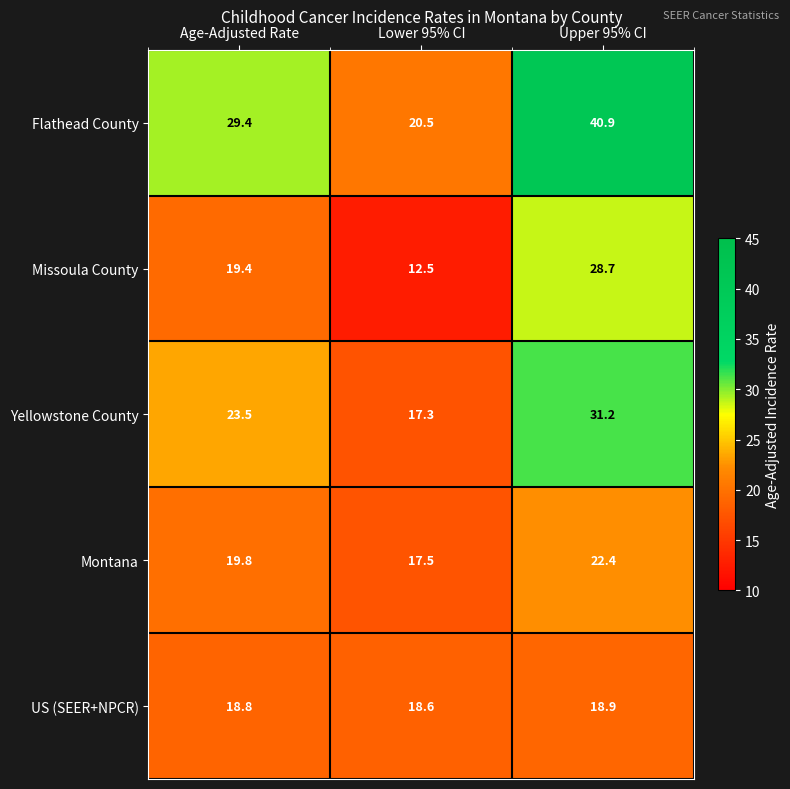

What is the difference between the highest and lowest values at Lower 95% CI?

8.0